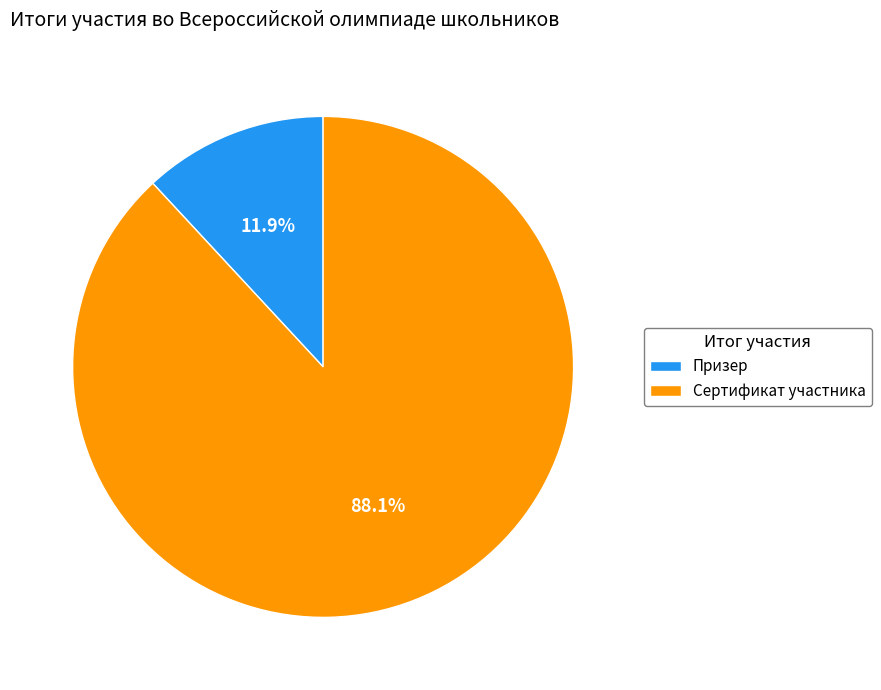

What percentage is the Сертификат участника slice, to the nearest percent?

88%